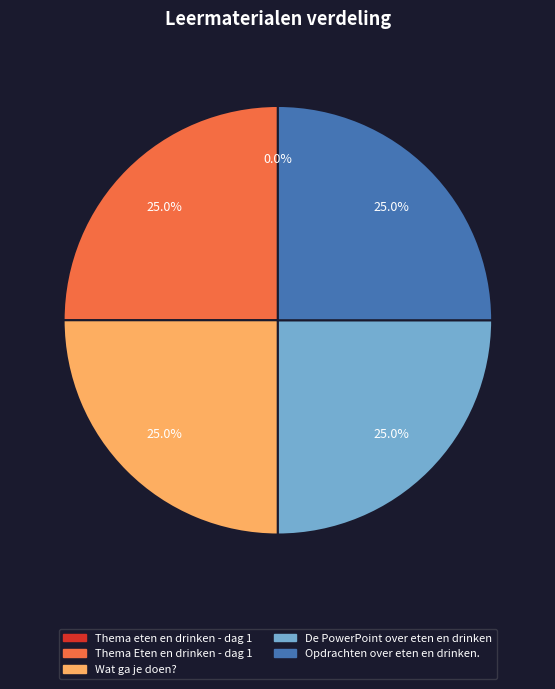

To the nearest percent, what portion does De PowerPoint over eten en drinken represent?

25%